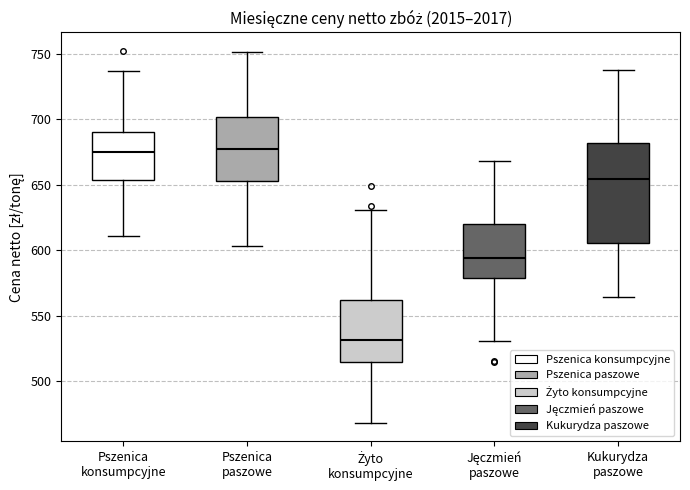

Comparing the boxes themselves (not the whiskers), which one is the tallest?

Kukurydza paszowe